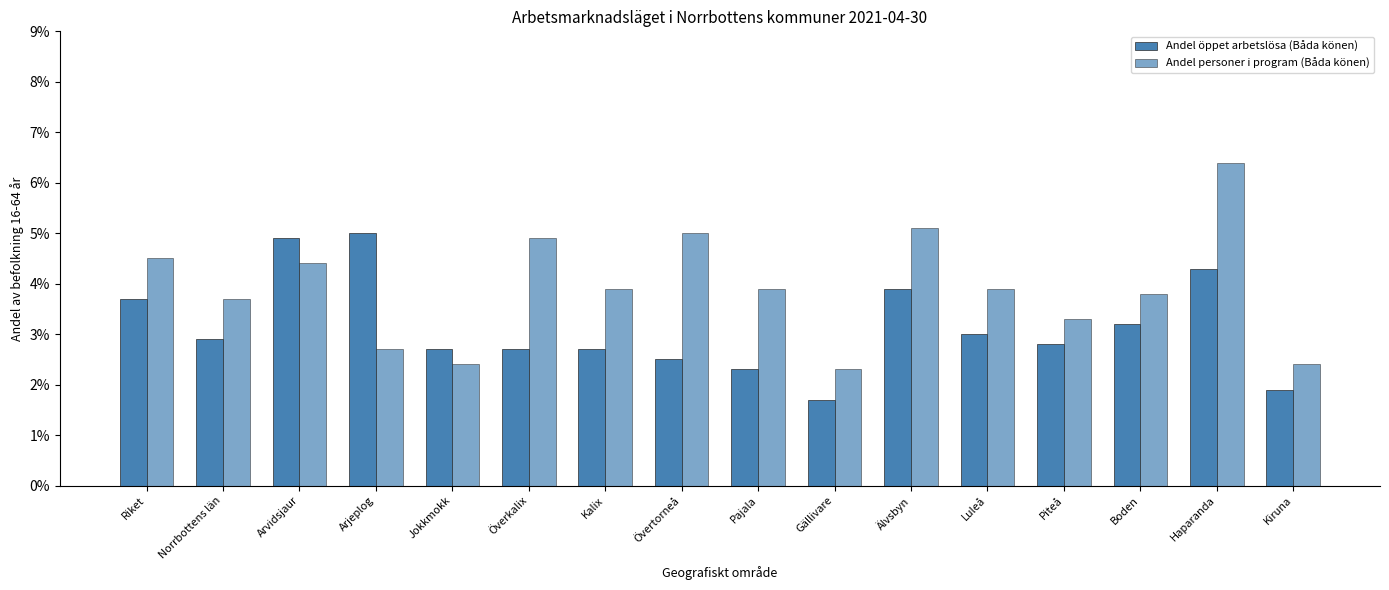

Does the chart contain stacked bars?

No